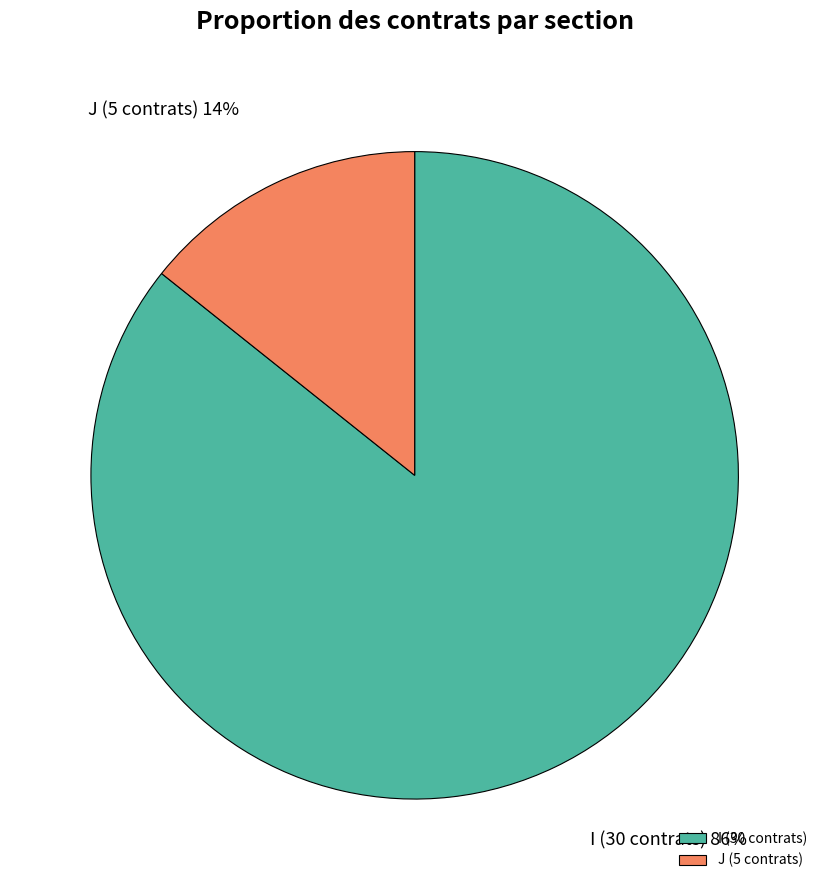

Combined, do I (30 contrats) and J (5 contrats) account for over 50%?

Yes